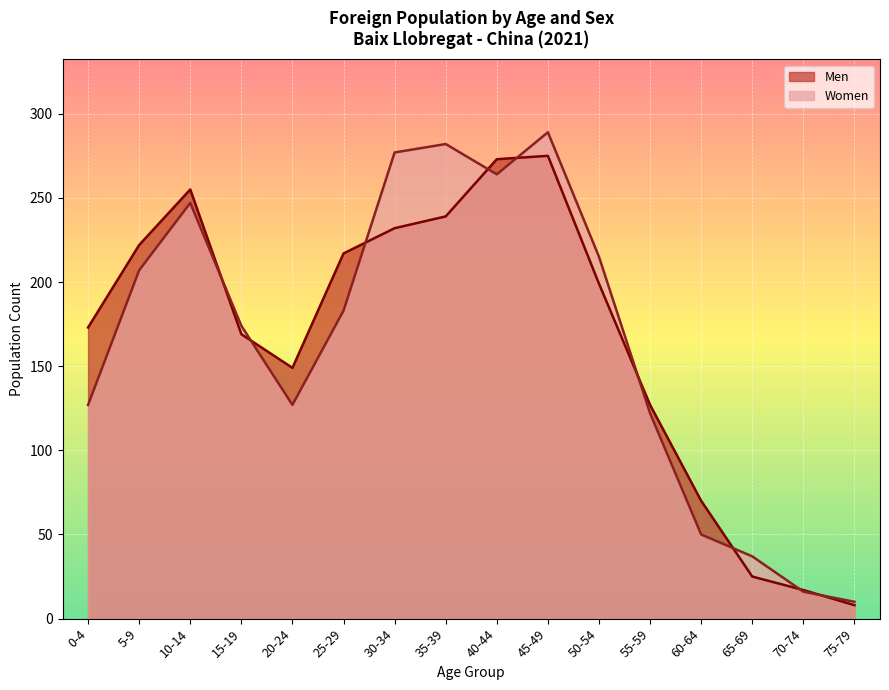

At which category does Men reach its first local peak?

10-14